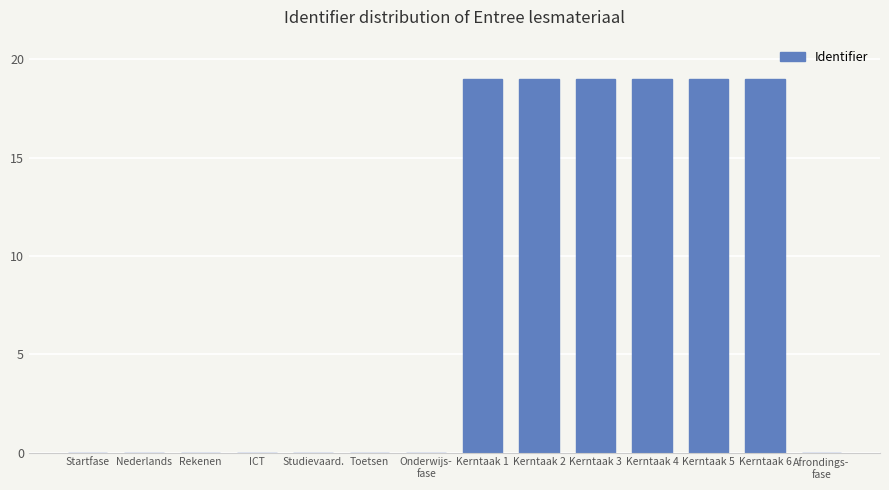

What is the sum of all values?

114.0